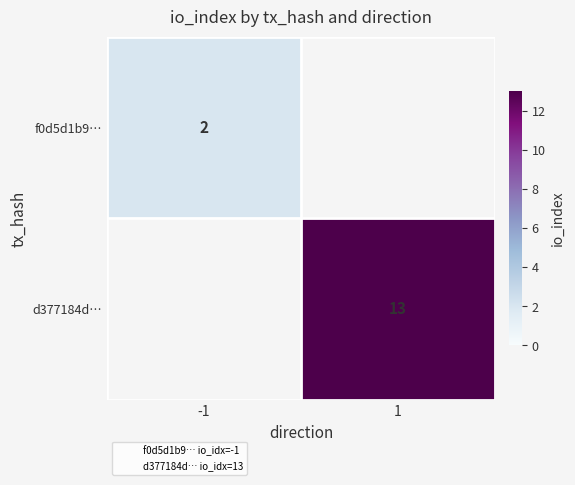

At how many categories does at least one series exceed 4?

1